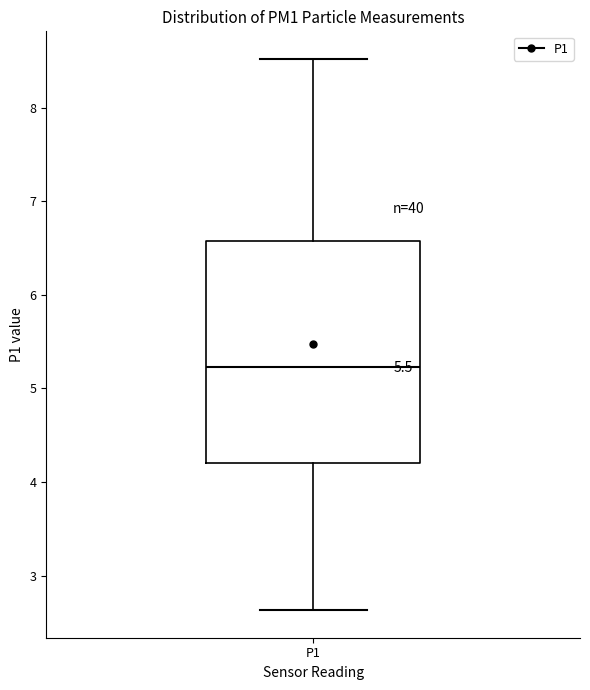

Where does the lower whisker of the box for P1 end on the y-axis? The values are not printed on the chart, so give them approximately, as read against the axis.

2.6